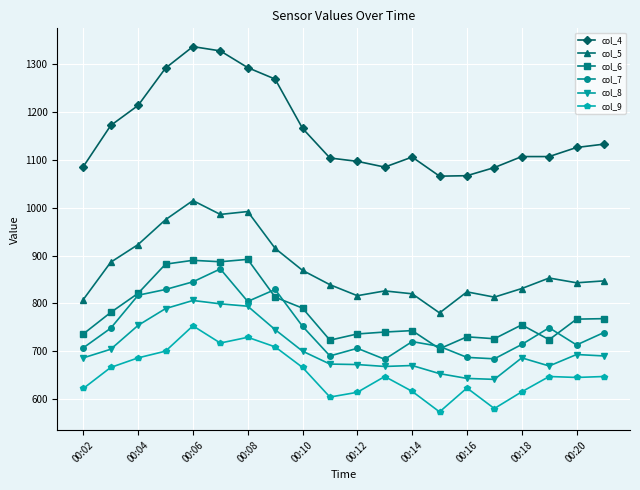

How many series are shown in this chart?

6